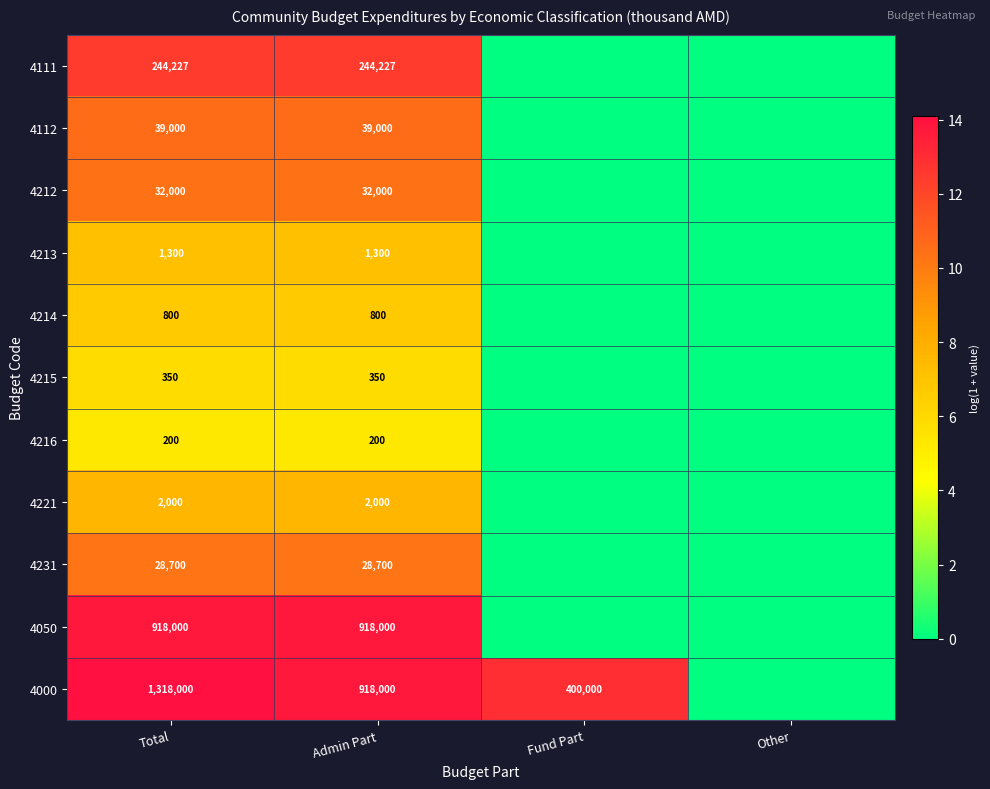

The value of 4000 at Admin Part is 480385. True or false?

False